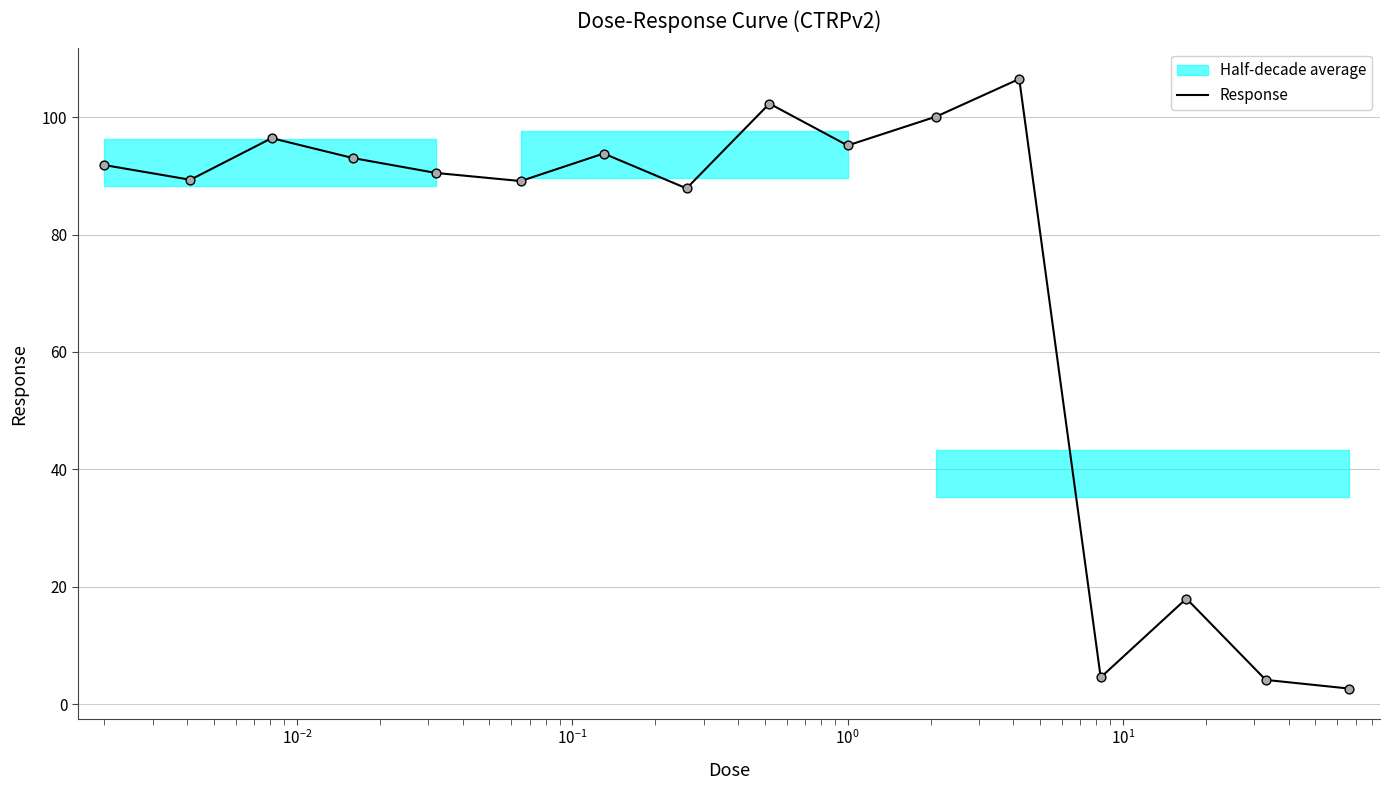

What is the lowest value of the Response series?

2.7